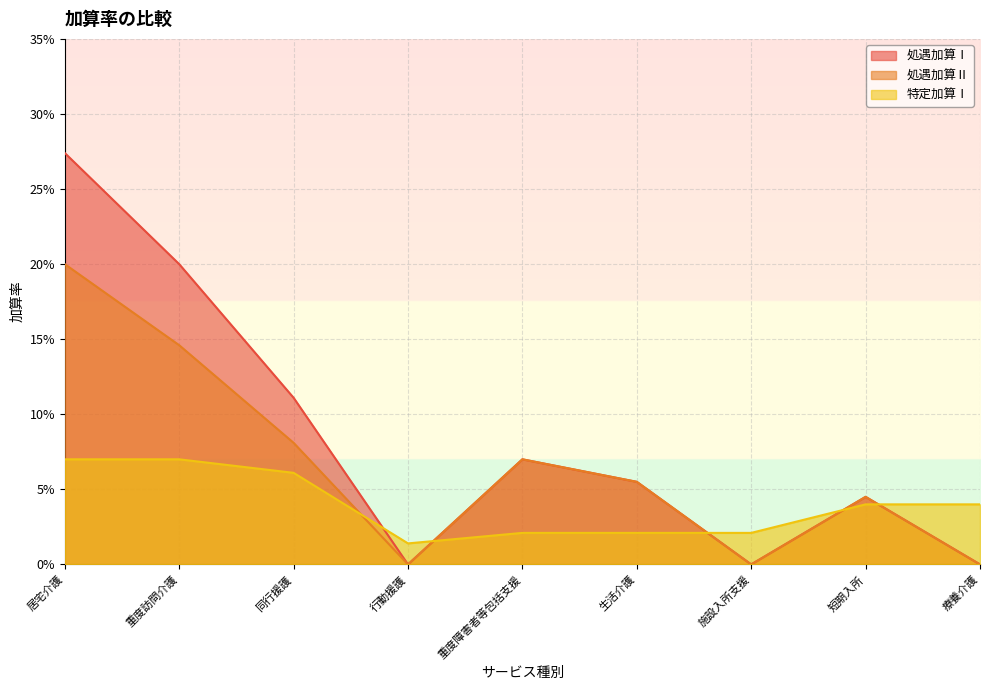

What is the label of the 2nd point from the right?

短期入所